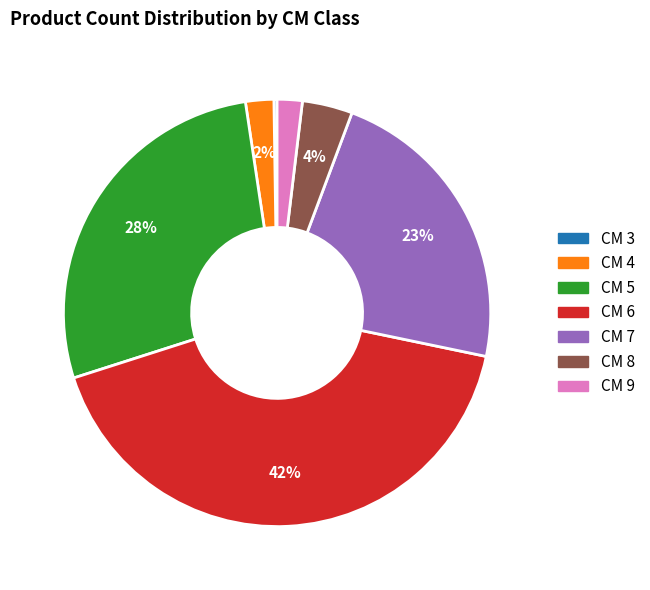

To the nearest percent, what is the difference between the largest and smallest slice percentages?

42%